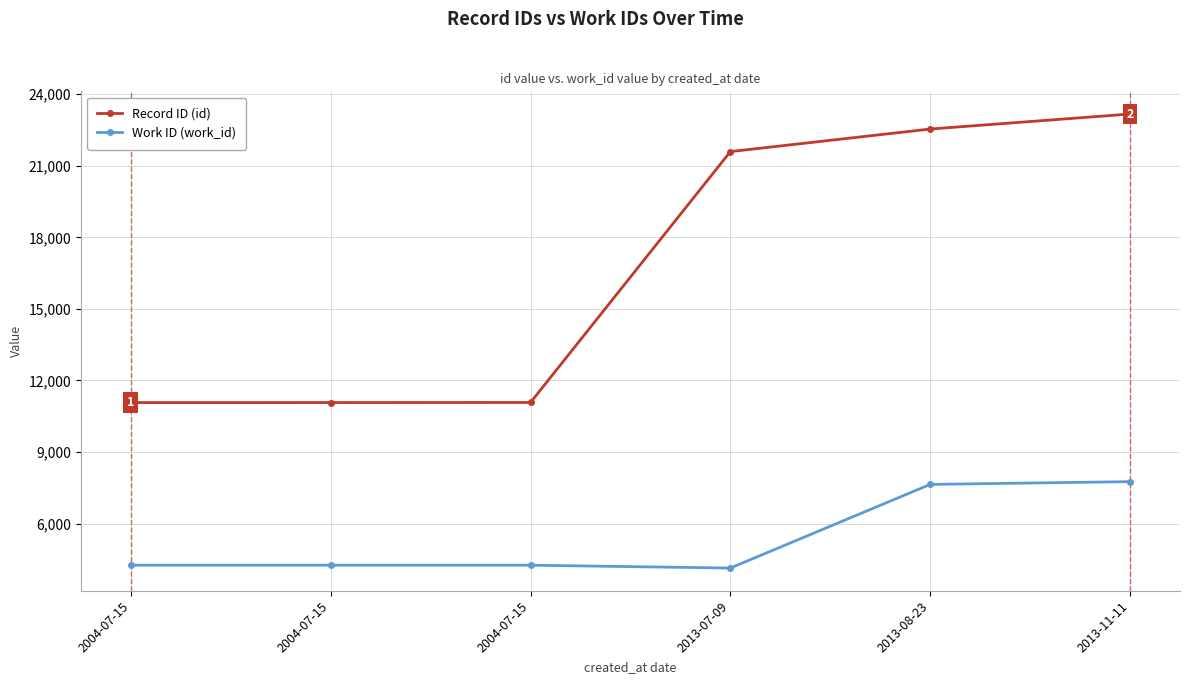

What is the difference between the Record ID (id) values at 2013-08-23 and 2013-07-09?

946